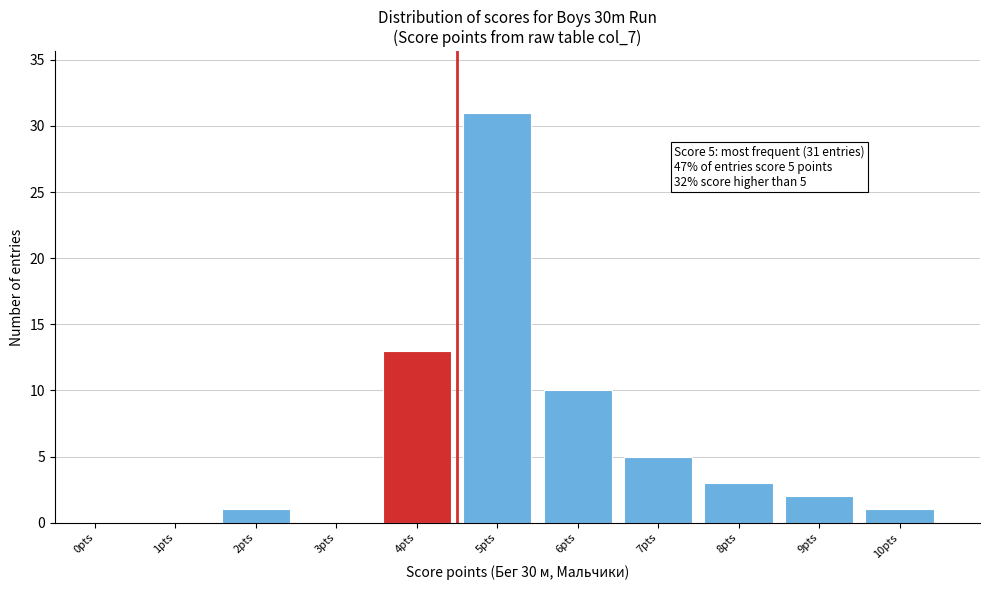

Reading left to right, what are all the values shown in this chart?

0pts=0	1pts=0	2pts=1	3pts=0	4pts=13	5pts=31	6pts=10	7pts=5	8pts=3	9pts=2	10pts=1